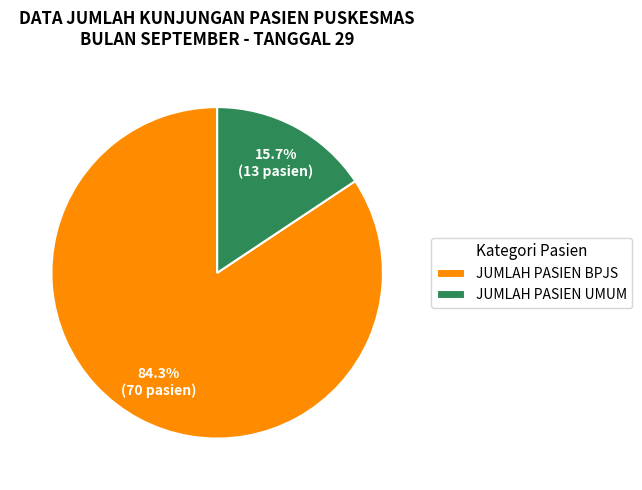

What is the total percentage of JUMLAH PASIEN BPJS and JUMLAH PASIEN UMUM?

100.0%